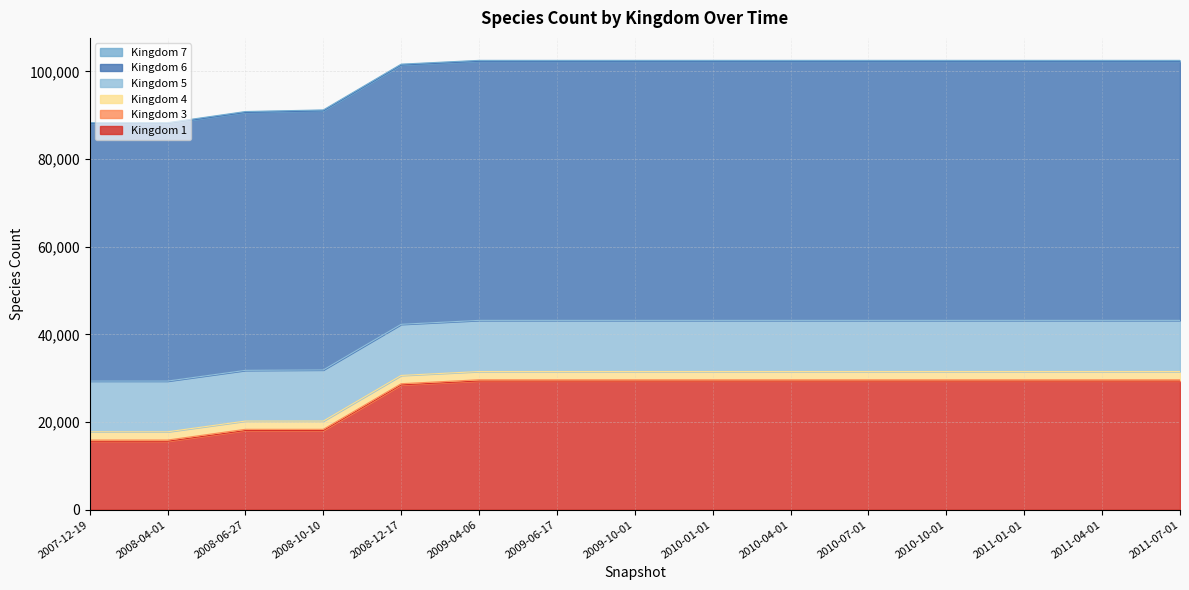

How many values in the Kingdom 6 series are below 59110?

4